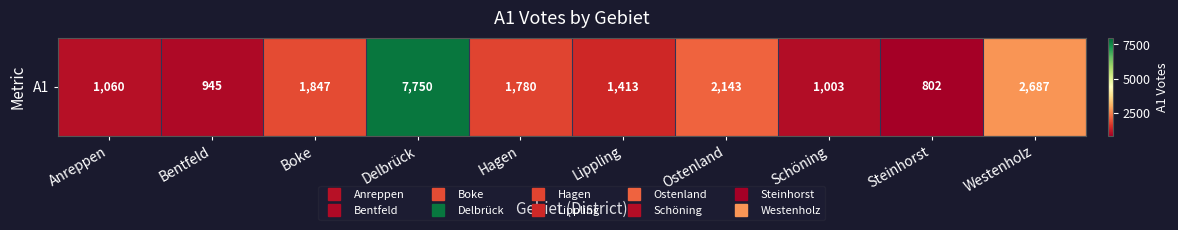

Is it true that the value at Westenholz is 2687?

True